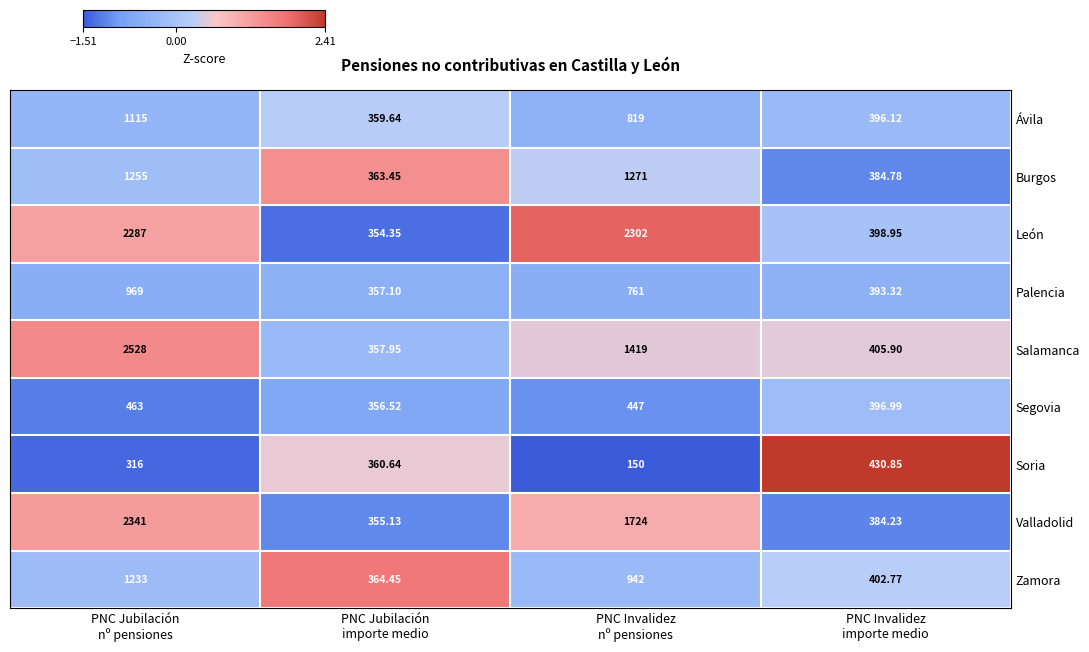

What is the difference between the highest and lowest values at PNC Invalidez
importe medio?

46.6